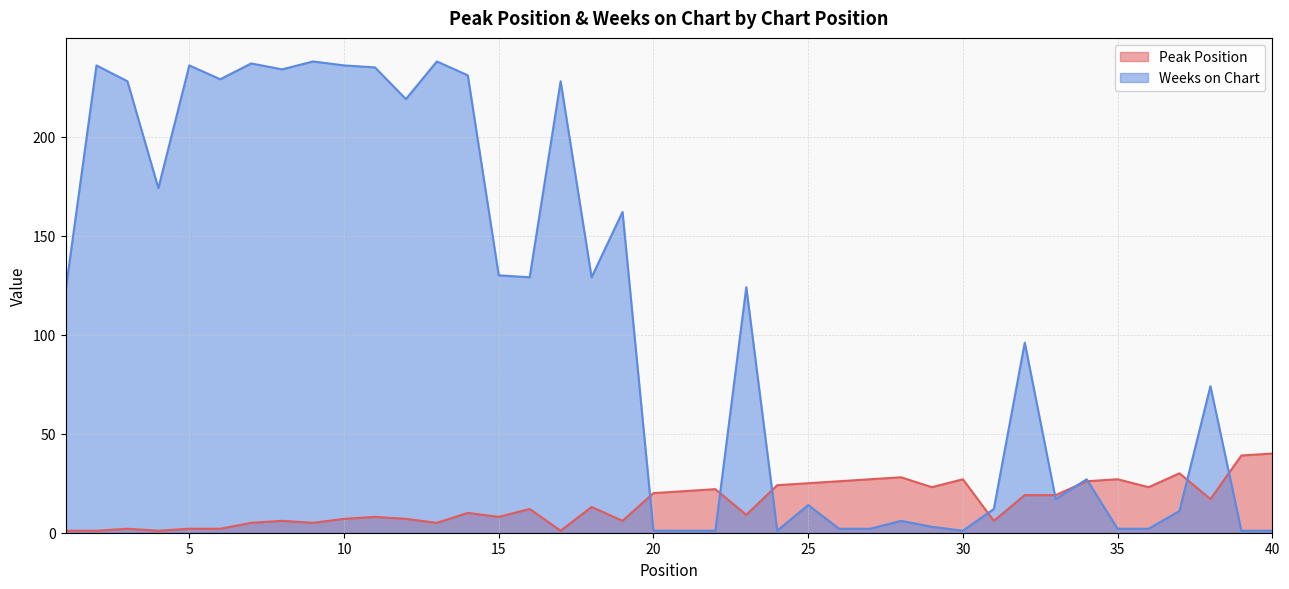

At 34, list the series in order from largest to smallest.

Weeks on Chart, Peak Position